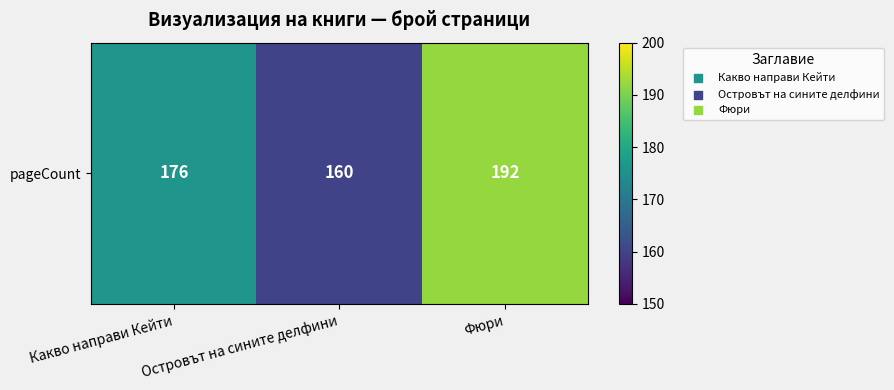

At which label is the value closest to 176?

Какво направи Кейти